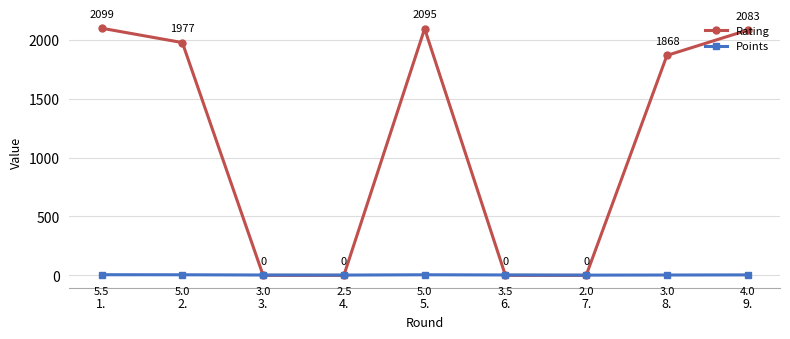

At which label does Points reach its peak?

1.